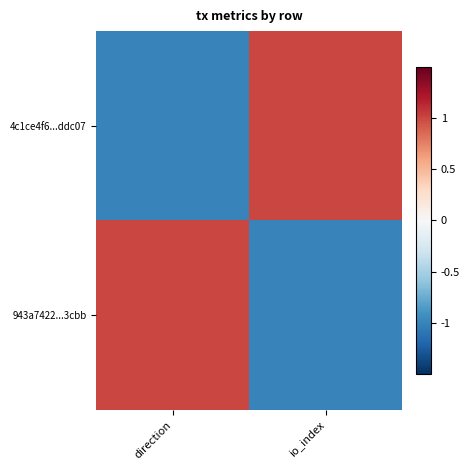

What is the spread (max minus min) of values at io_index?

2